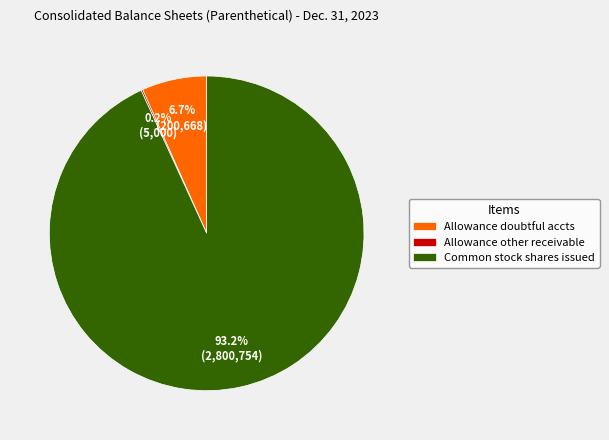

Between Common stock shares issued and Allowance doubtful accts, which is larger?

Common stock shares issued